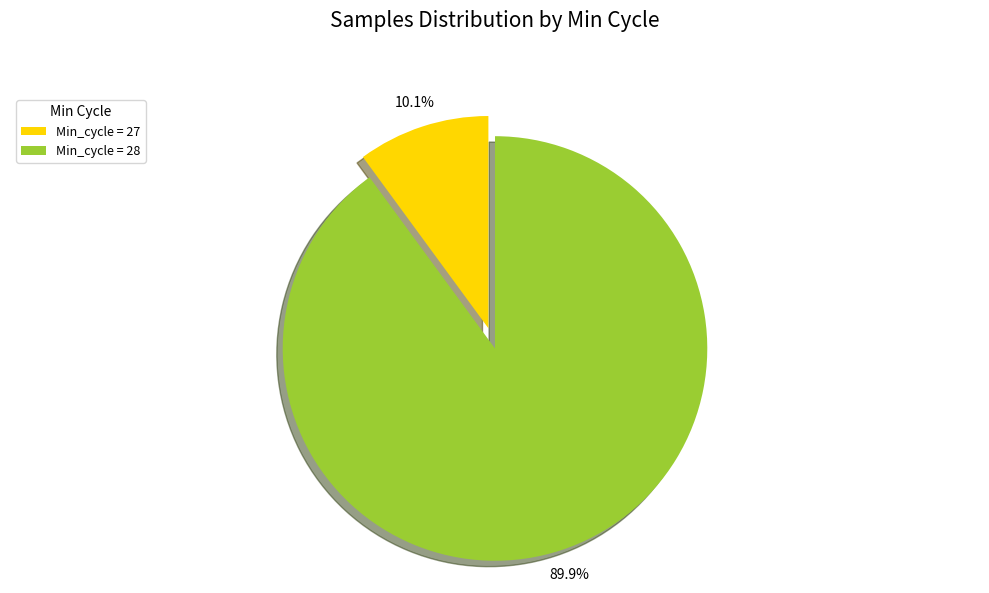

Does any single category account for the majority?

Yes